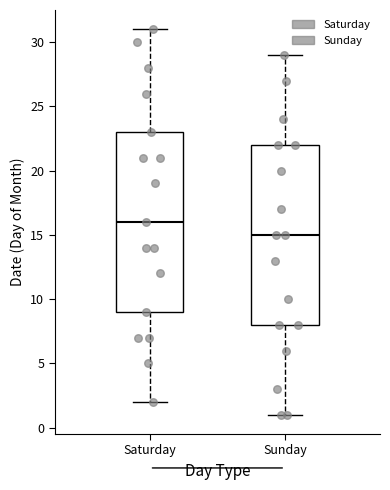

Where is the upper edge of the box for Sunday on the y-axis? The values are not printed on the chart, so give them approximately, as read against the axis.

22